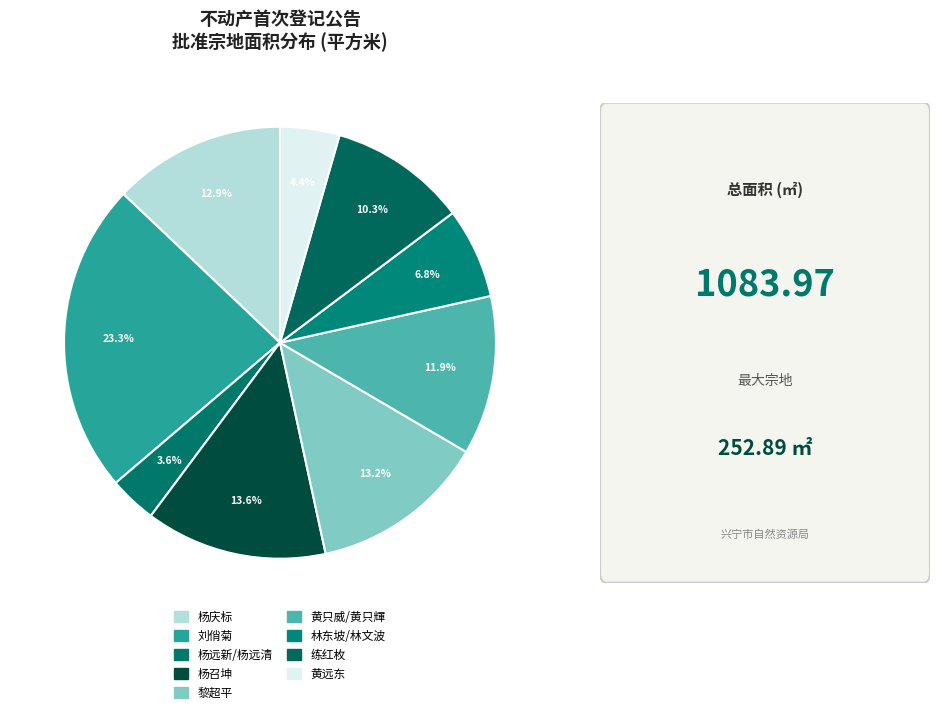

What is the total percentage of 练红枚 and 杨庆标?

23.2%